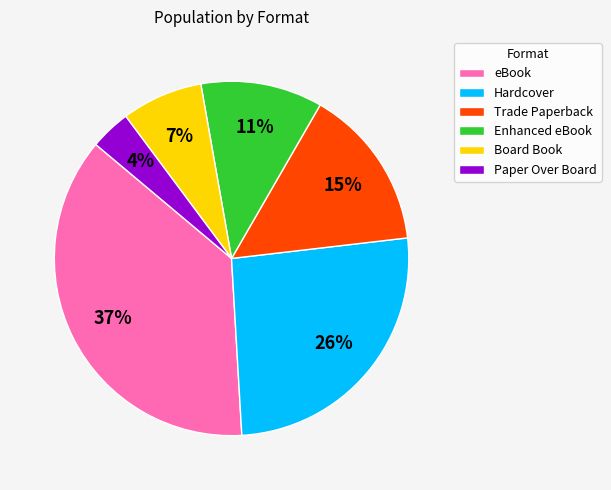

What is the smallest slice in the pie chart?

Paper Over Board